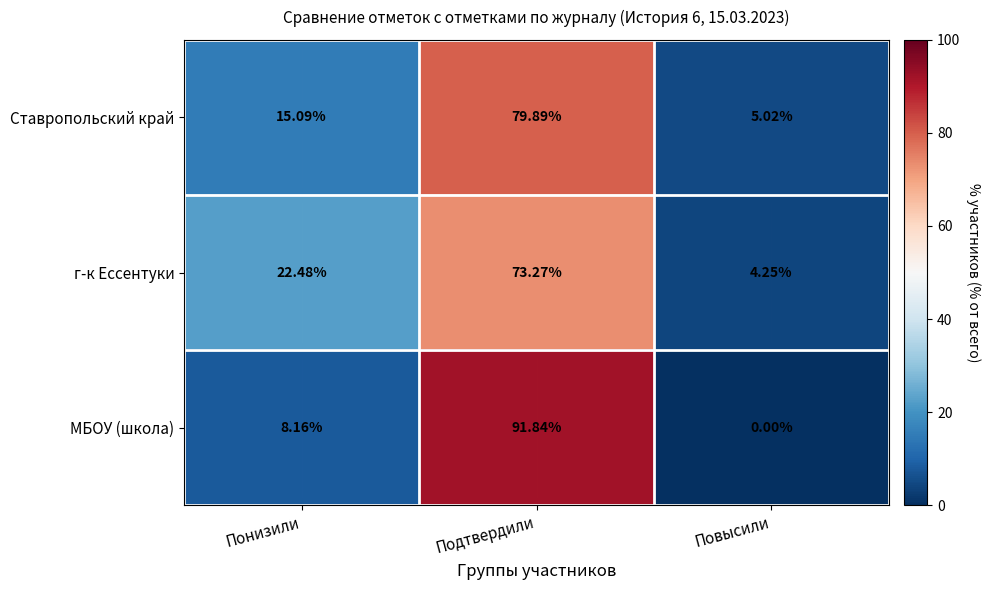

Which series has the widest spread of values?

МБОУ (школа)